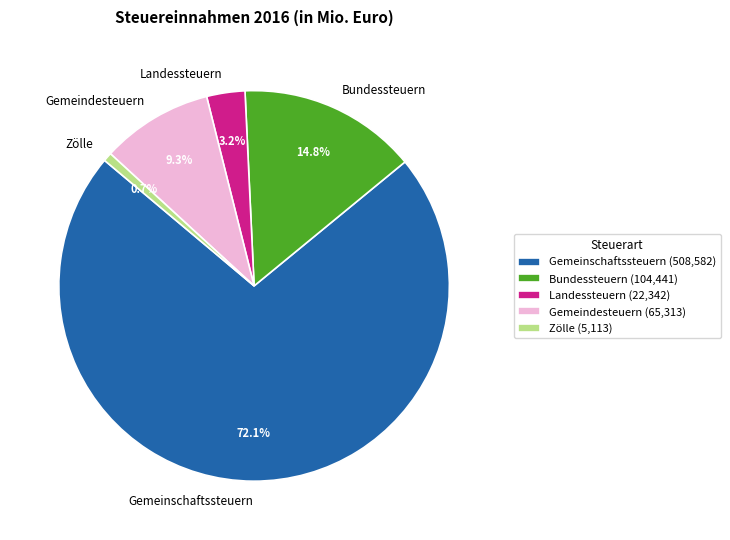

What percentage is the Gemeindesteuern slice, to the nearest percent?

9%